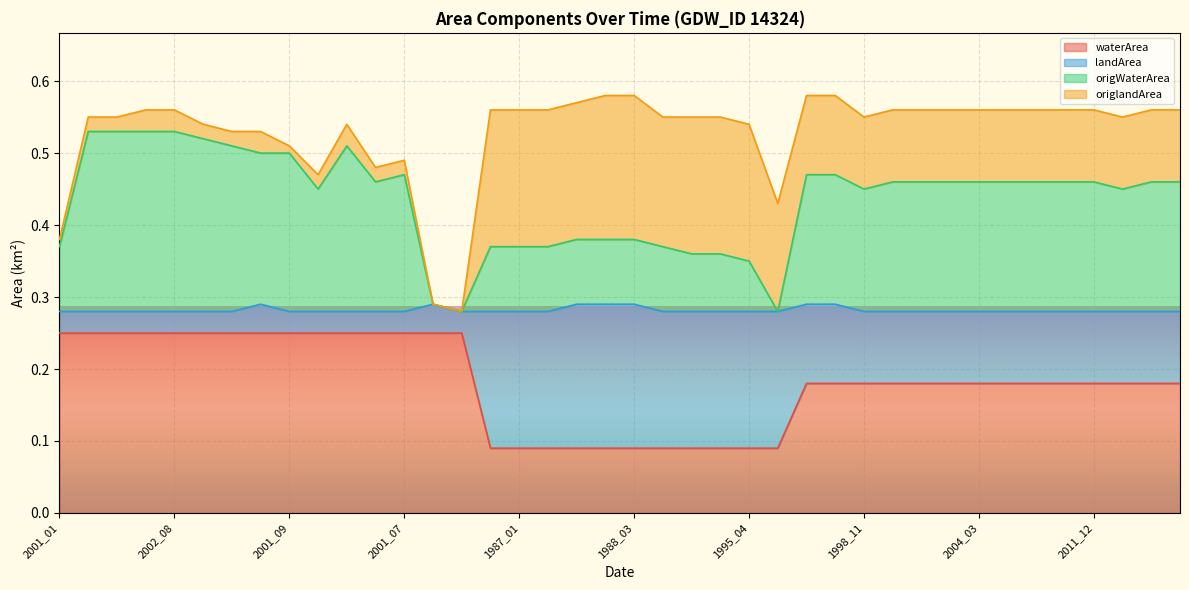

The value of origWaterArea at 2009_01 is 0.8. True or false?

False